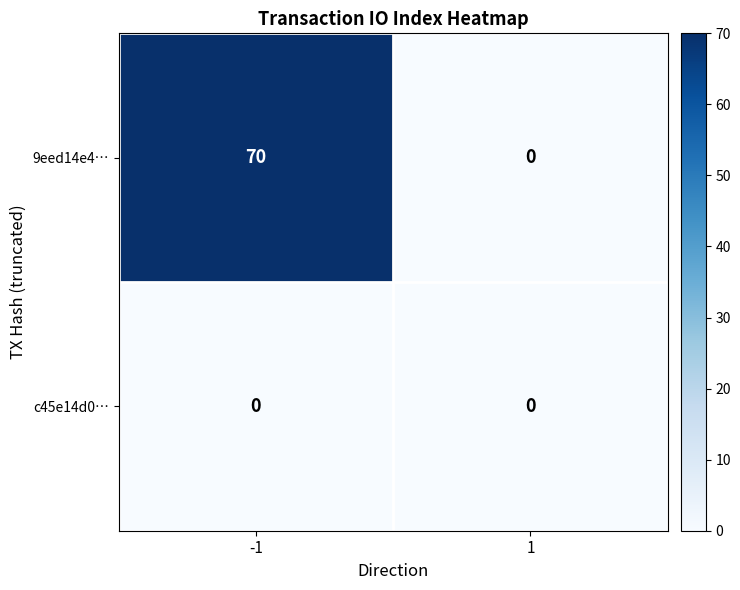

What is the approximate value of 9eed14e4… at -1?

70